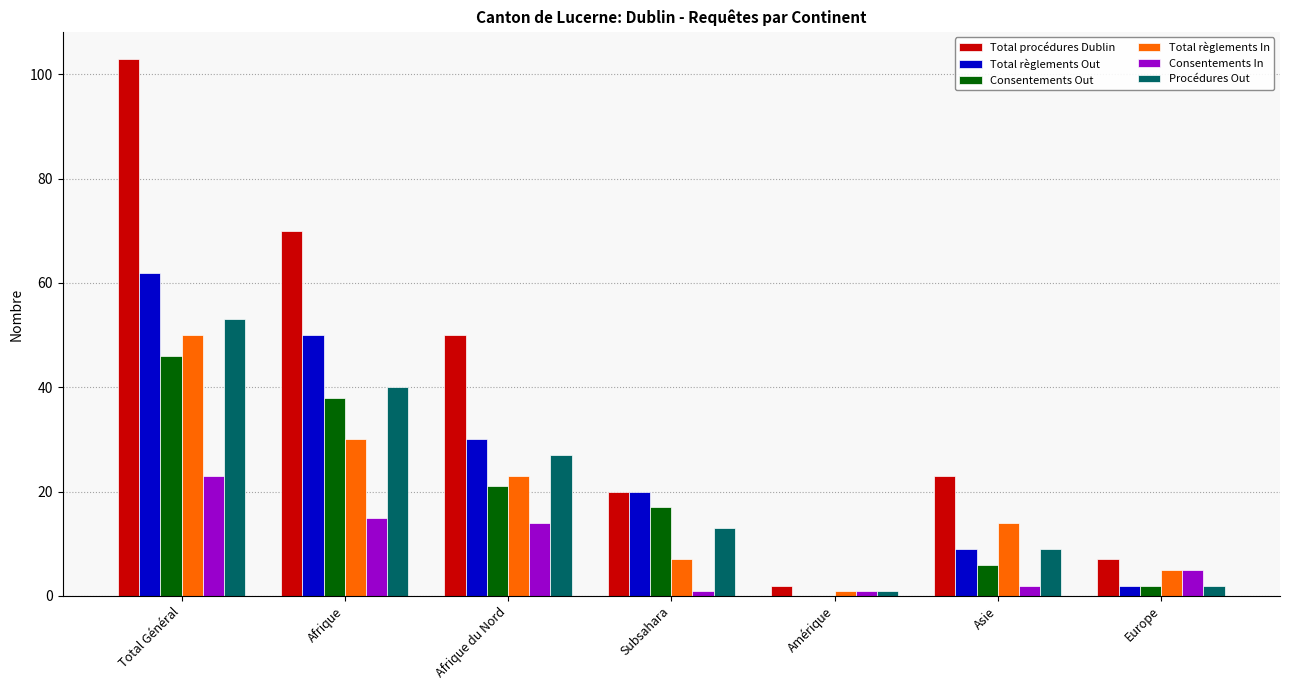

What is the difference between the Total règlements In values at Afrique du Nord and Afrique?

7